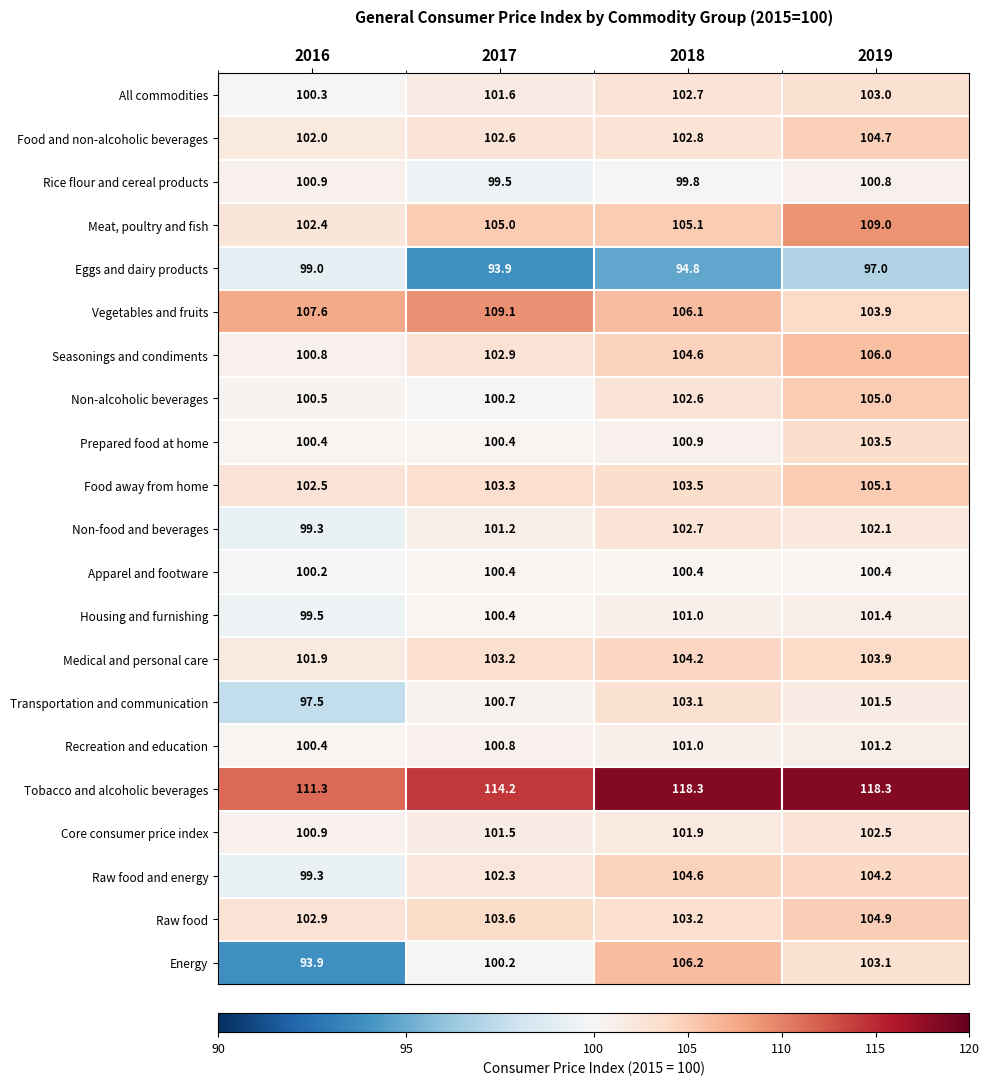

What is the sum of all Housing and furnishing values?

402.3